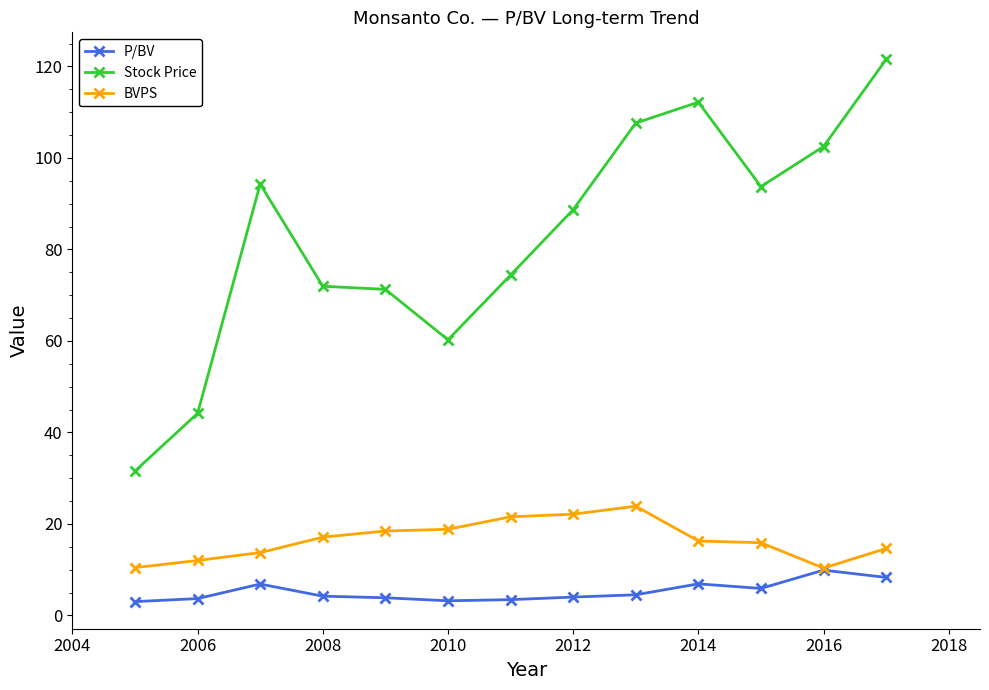

What is the value of the BVPS point at the 9th from the left?

23.9